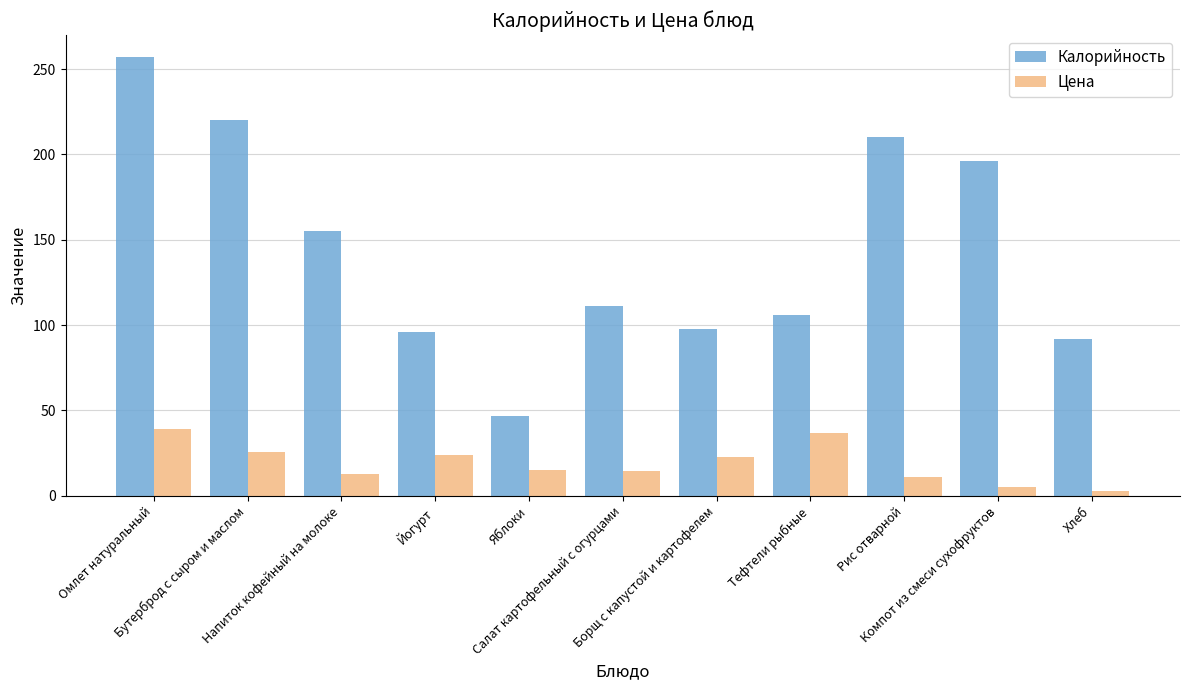

What is the label of the 8th bar from the left?

Тефтели рыбные